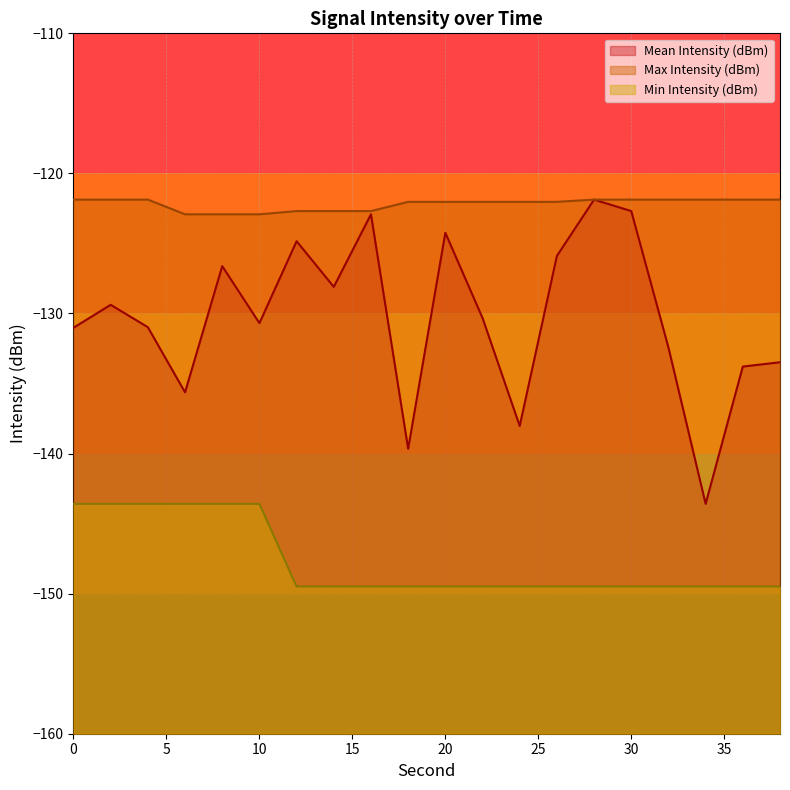

What is the minimum value shown in the chart?

-149.5